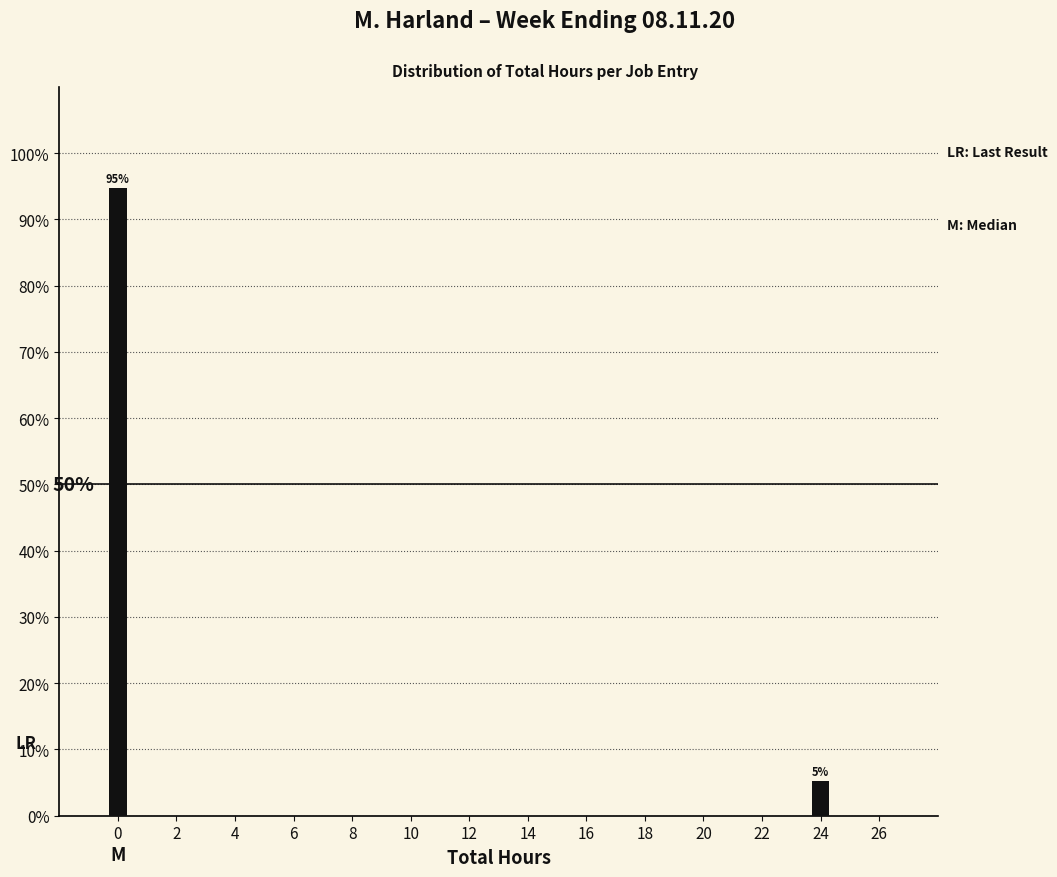

Are the bars horizontal?

No